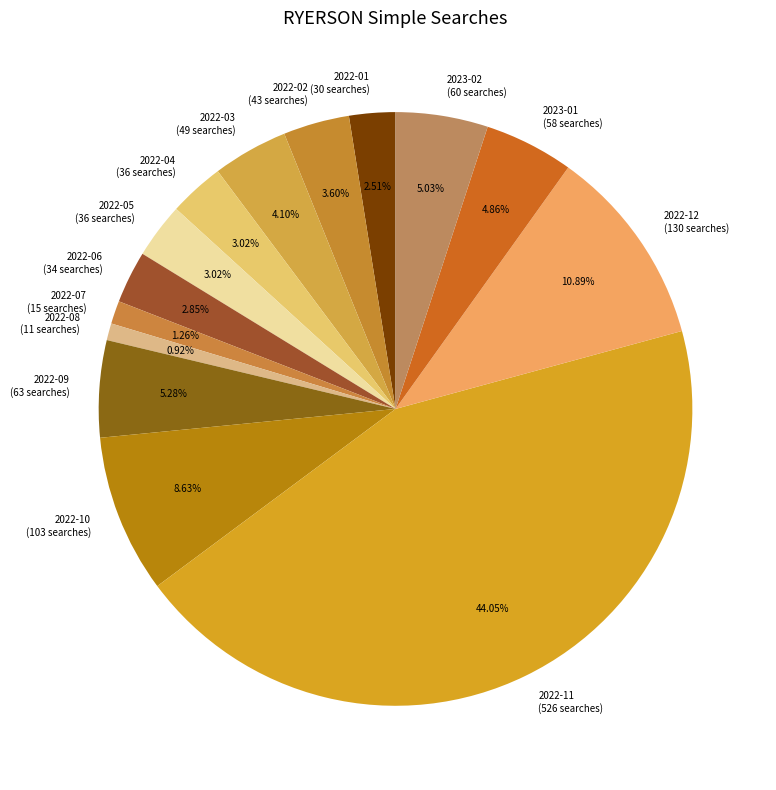

Is 2022-11 the majority of the pie?

No